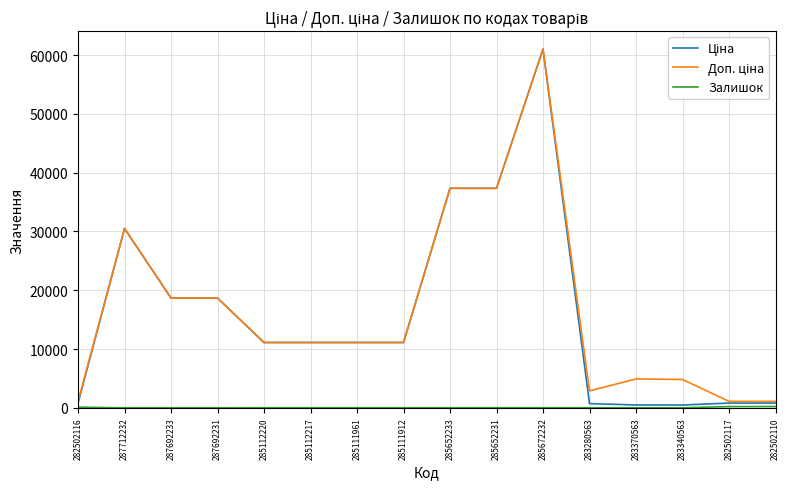

What is the maximum value shown in the chart?

61024.7